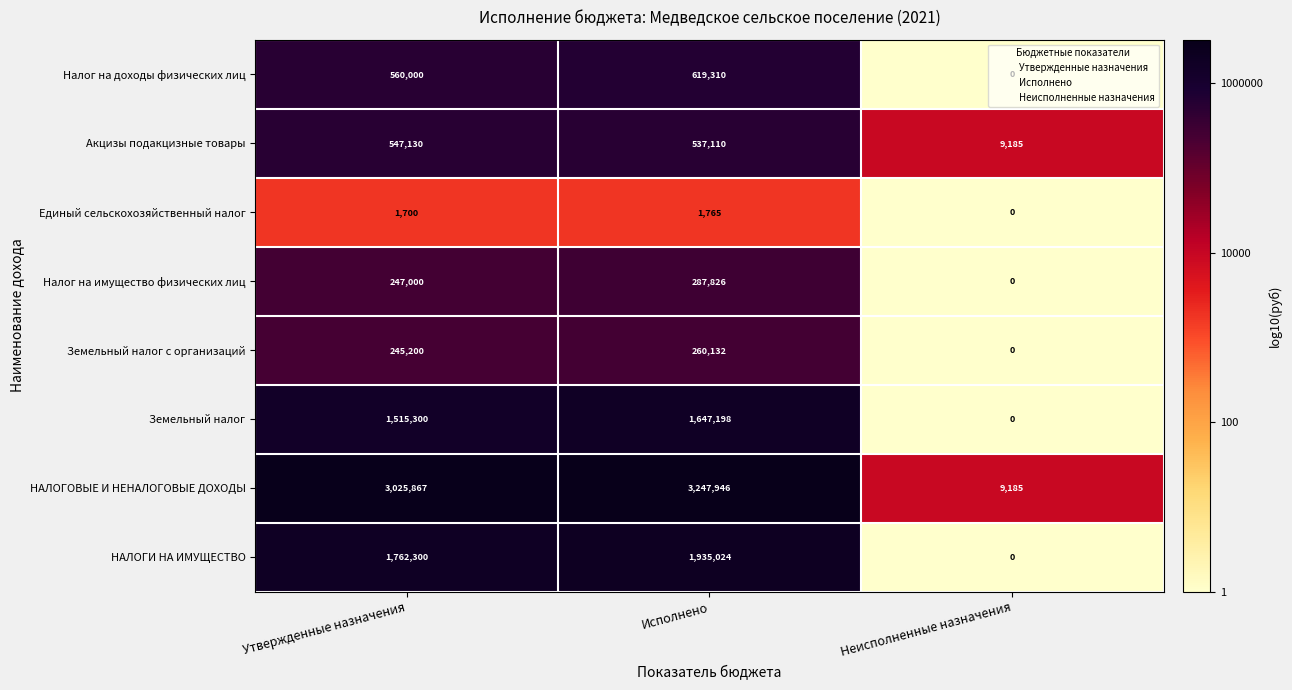

What is the difference between the second highest and minimum values in the НАЛОГОВЫЕ И НЕНАЛОГОВЫЕ ДОХОДЫ series?

3016682